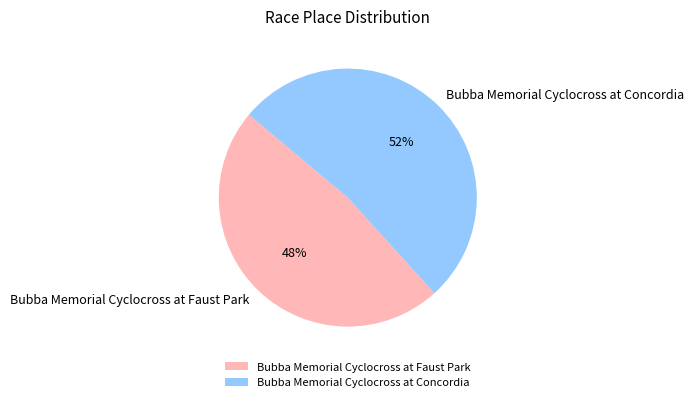

Count the number of slices in the pie.

2